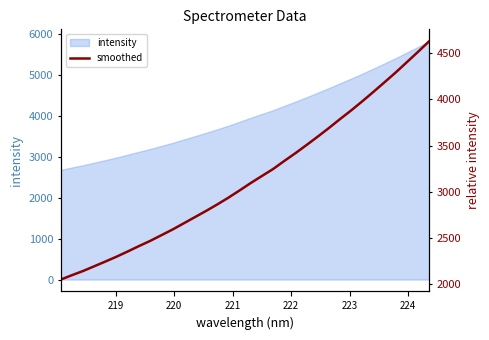

Reading left to right, list all the values displayed in this chart.

2050.8	2098.1	2143.8	2194.9	2246.3	2299.1	2355.3	2413.3	2469.3	2530.6	2592.3	2659.0	2726.1	2793.3	2863.3	2936.7	3014.9	3095.1	3171.2	3246.5	3333.5	3417.8	3506.4	3597.0	3690.0	3786.8	3881.0	3979.8	4081.9	4186.6	4292.1	4403.6	4515.3	4629.7